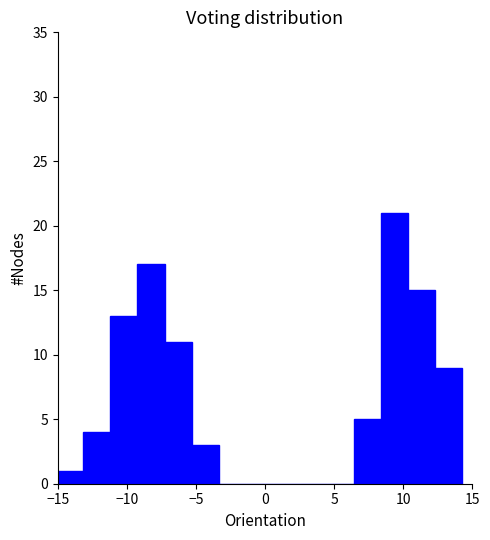

Read against the x-axis, roughly where is the centre of the tallest bar?

9.5